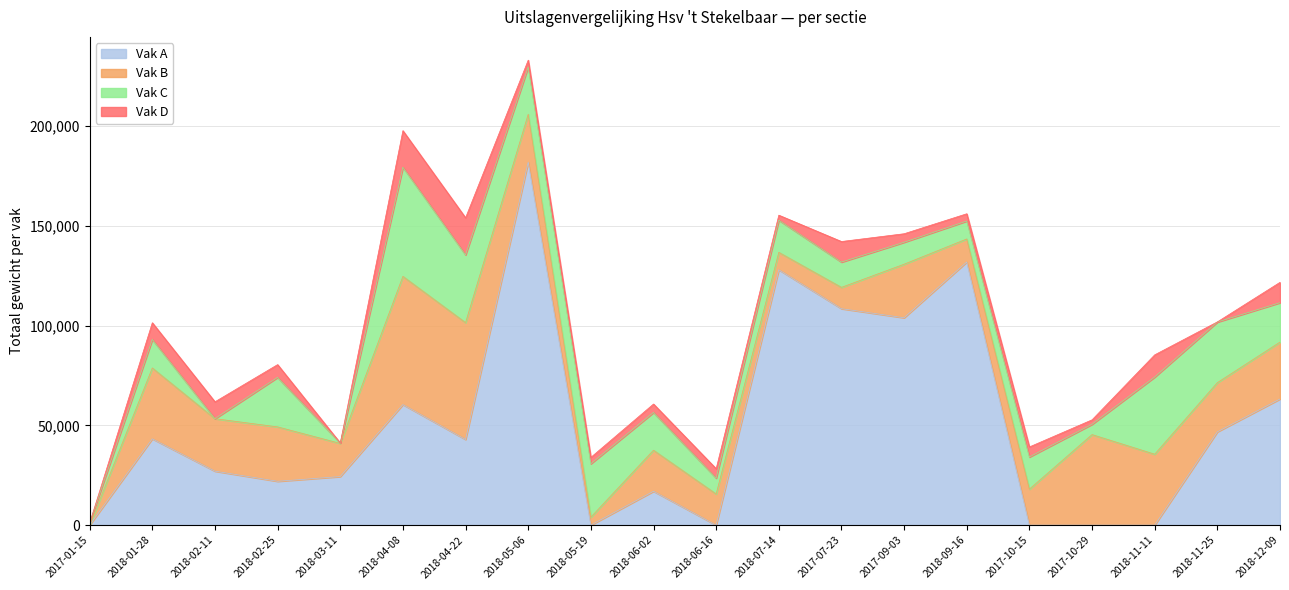

True or false: Vak B and Vak D cross at least once.

False